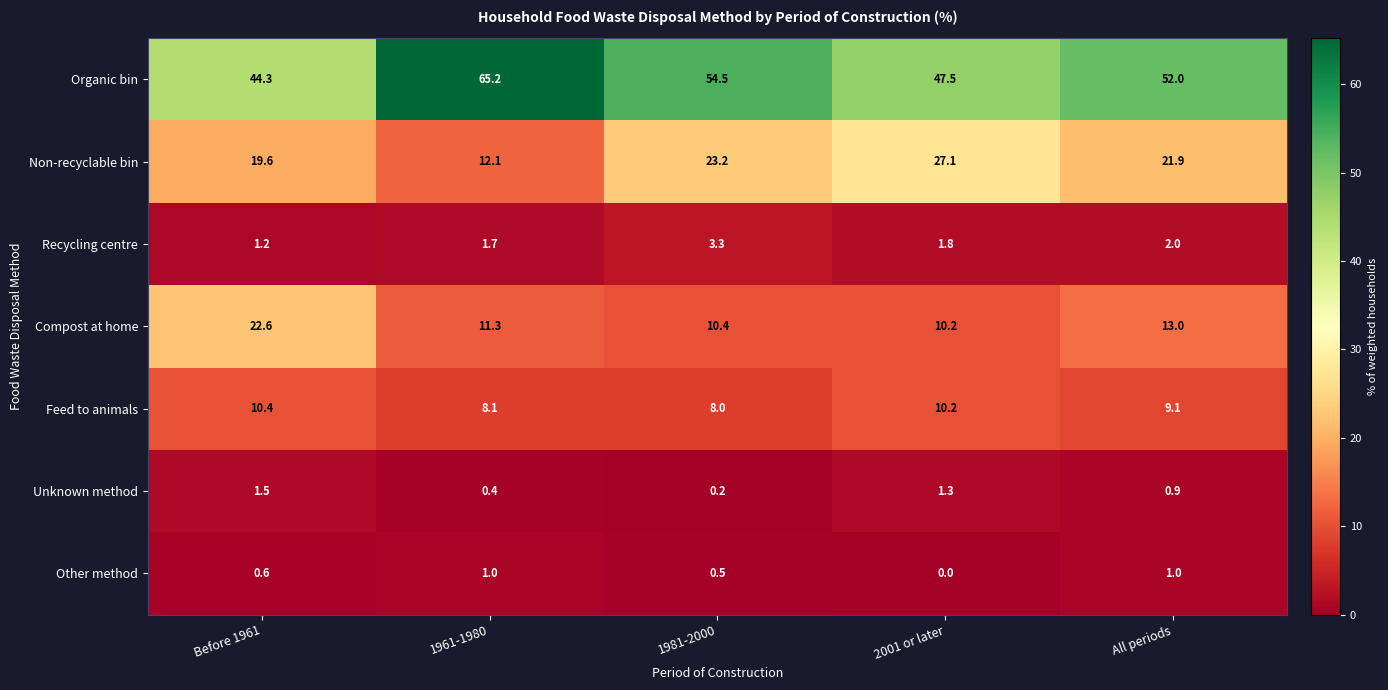

At which category does the chart reach its minimum across all series?

2001 or later